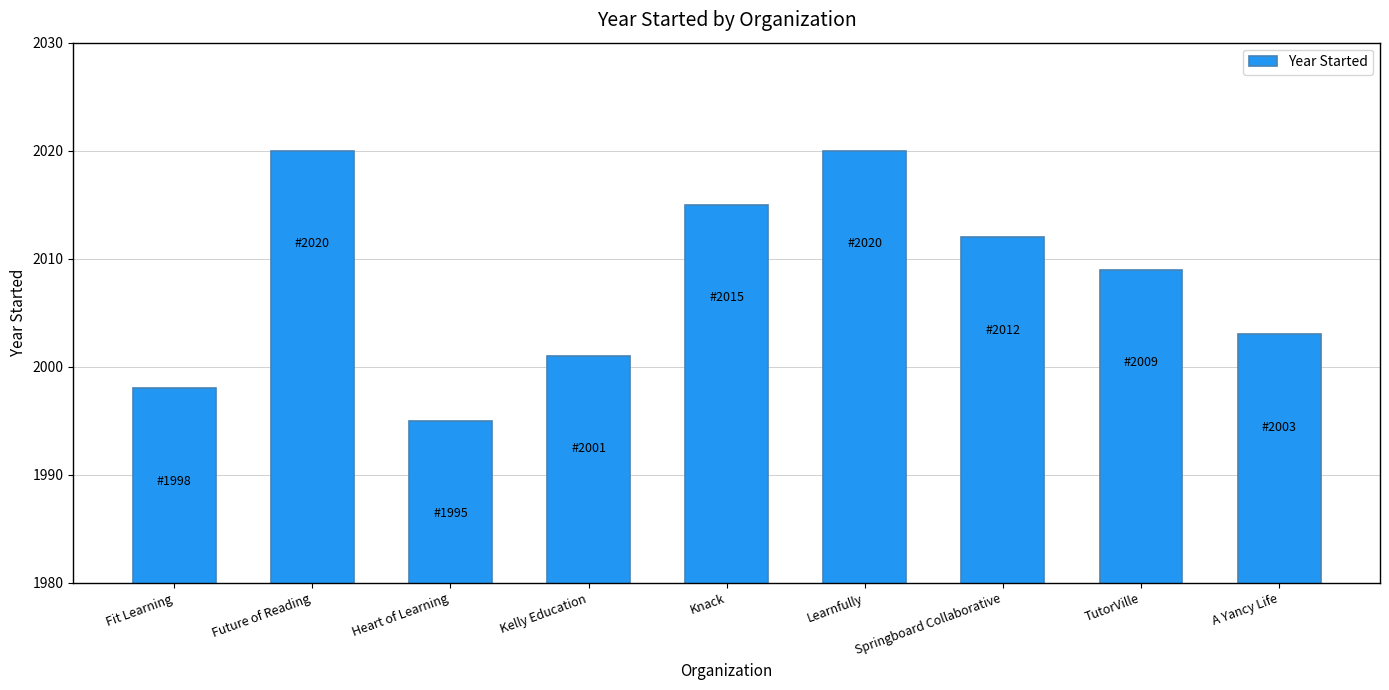

Is it true that the value at Springboard Collaborative is 2012?

True